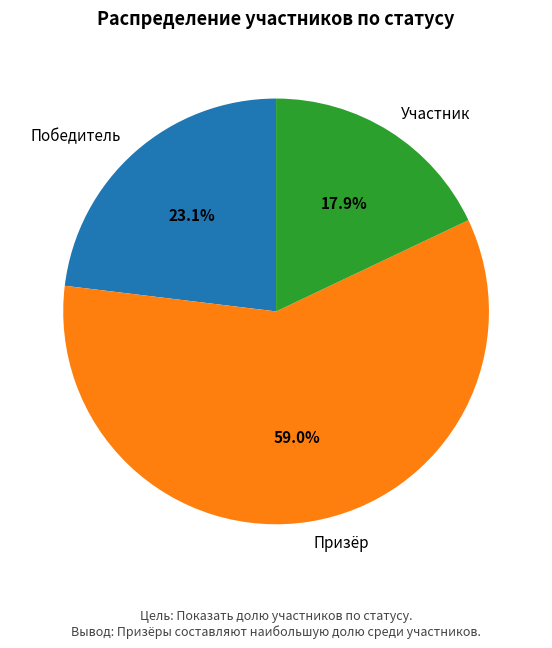

Is it true that Победитель is 37% of the pie?

False